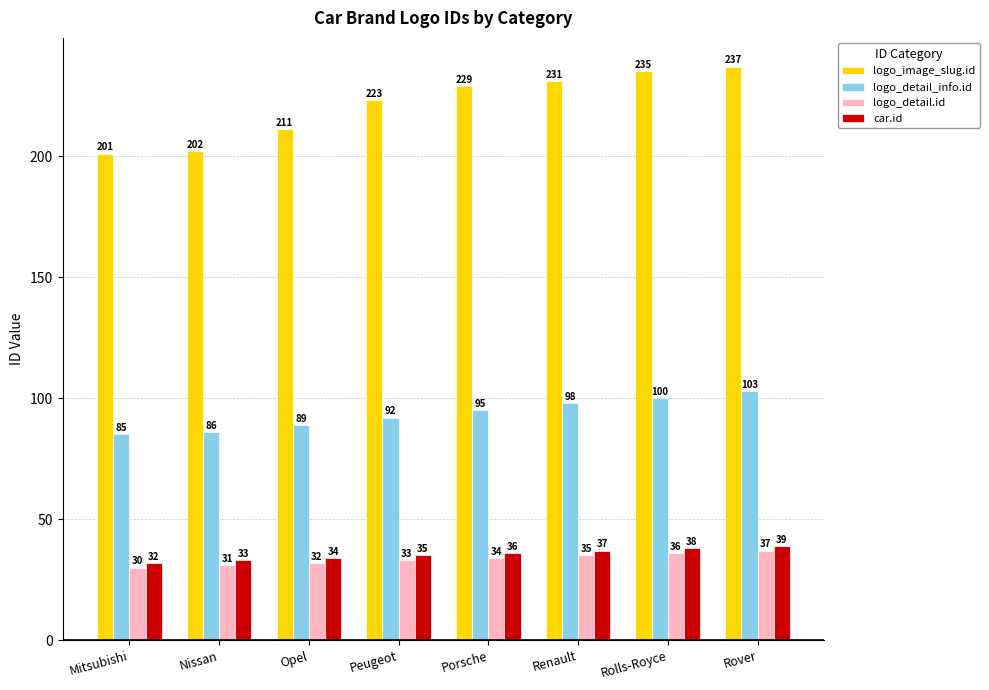

Reading right to left, transcribe all the data shown in this chart.

logo_image_slug.id: Rover=237	Rolls-Royce=235	Renault=231	Porsche=229	Peugeot=223	Opel=211	Nissan=202	Mitsubishi=201
logo_detail_info.id: Rover=103	Rolls-Royce=100	Renault=98	Porsche=95	Peugeot=92	Opel=89	Nissan=86	Mitsubishi=85
logo_detail.id: Rover=37	Rolls-Royce=36	Renault=35	Porsche=34	Peugeot=33	Opel=32	Nissan=31	Mitsubishi=30
car.id: Rover=39	Rolls-Royce=38	Renault=37	Porsche=36	Peugeot=35	Opel=34	Nissan=33	Mitsubishi=32